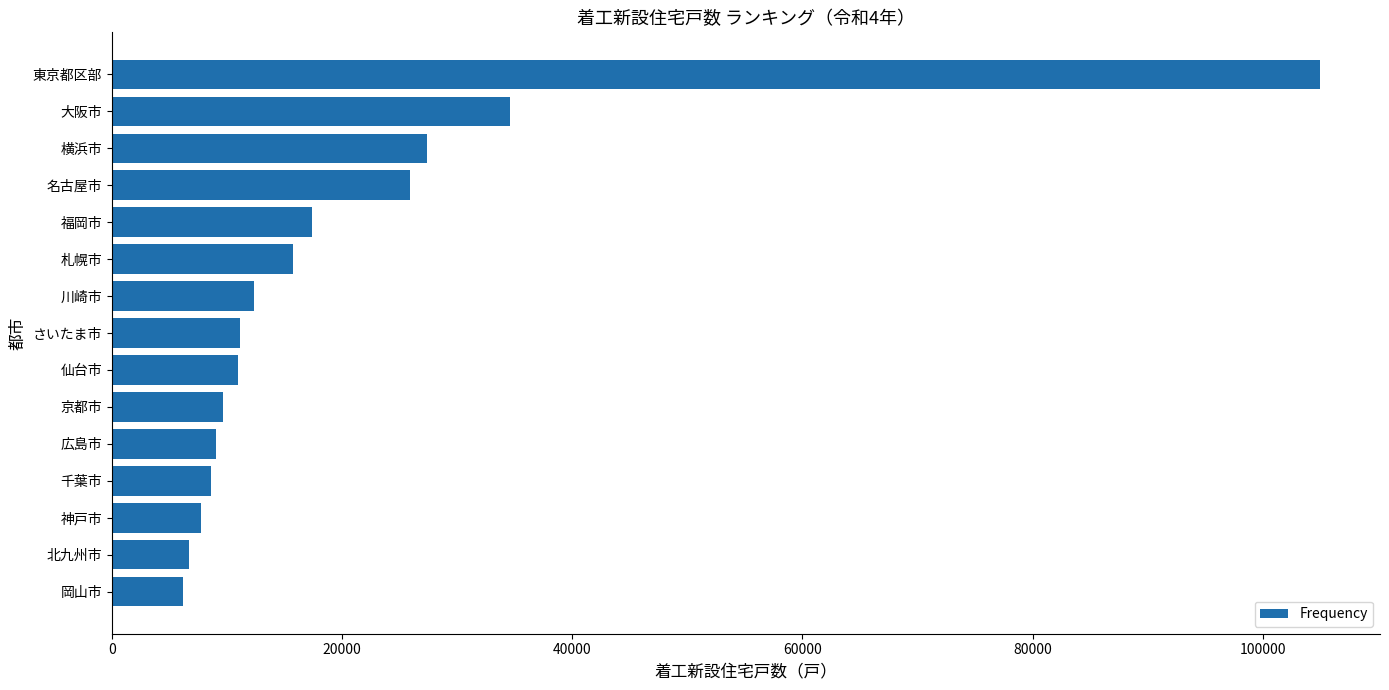

Does the chart contain stacked bars?

No